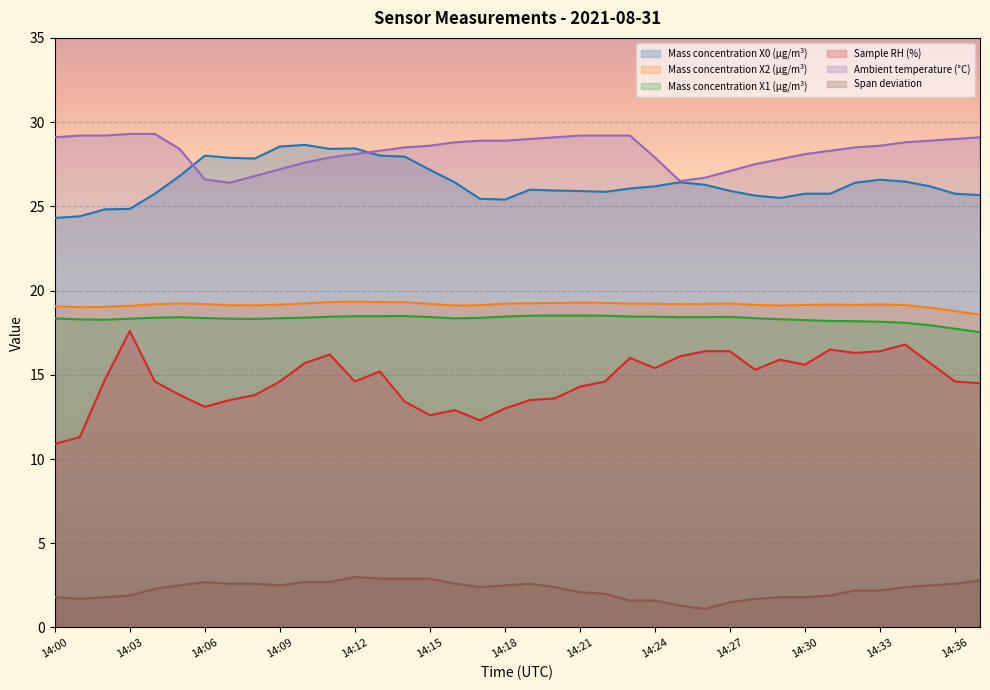

True or false: Span deviation has a value of 2.5 at 14:05.

True